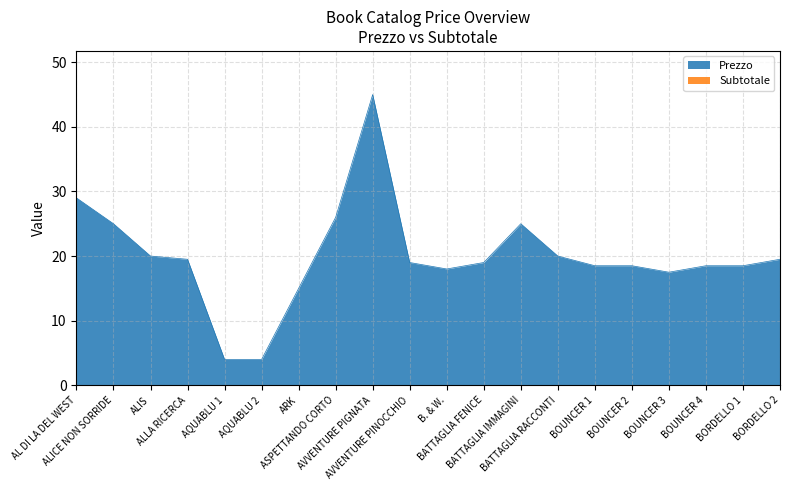

What is the change in value from ASPETTANDO CORTO to AVVENTURE PINOCCHIO?

-7.0